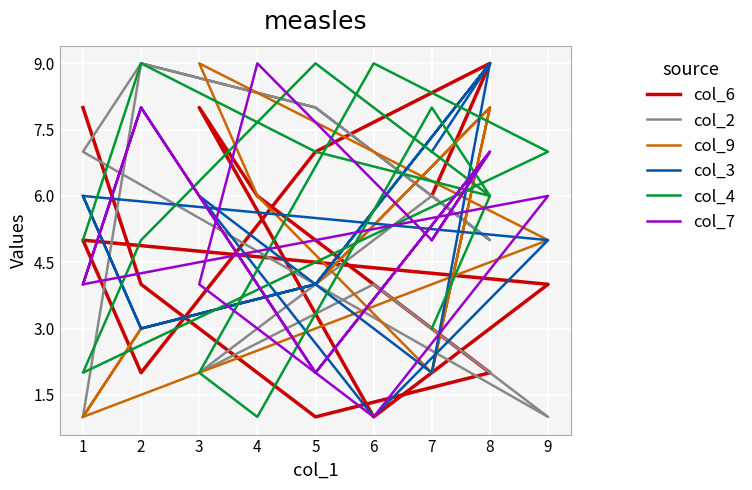

True or false: col_3 has more than 2 points higher than both neighbors.

True